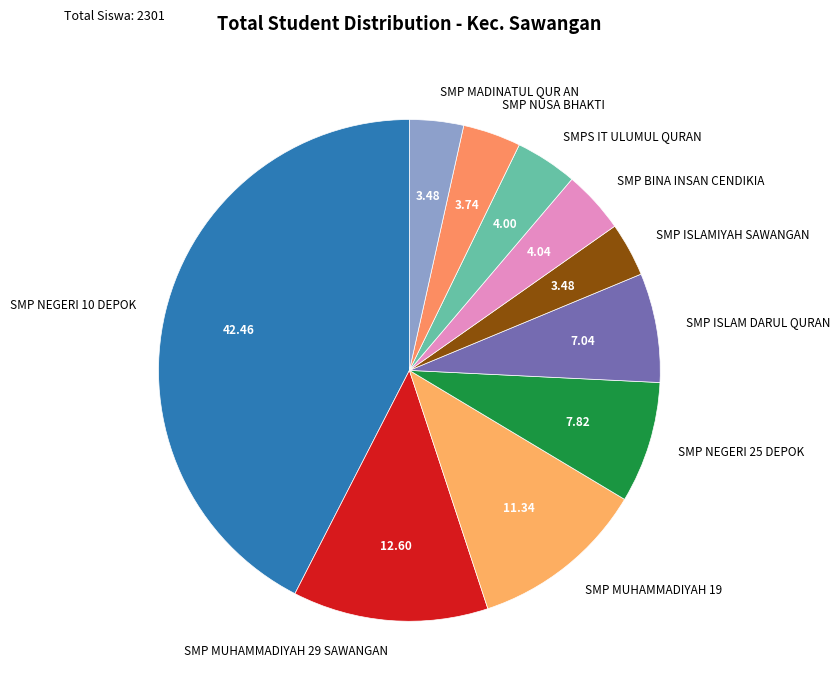

Count the number of slices in the pie.

10